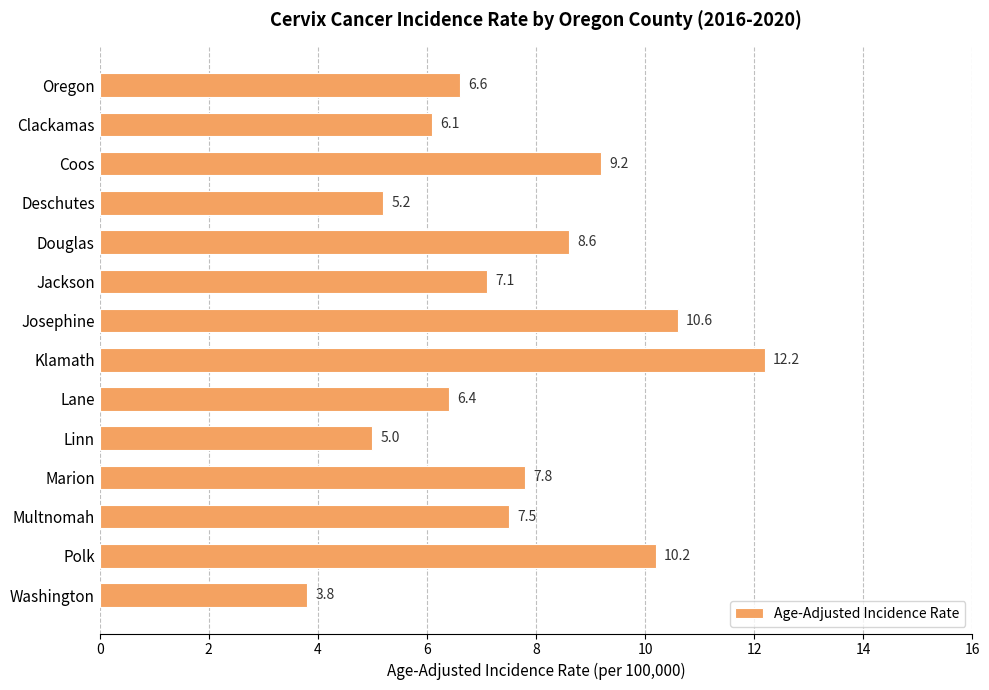

Which label corresponds to the largest value in the chart?

Klamath